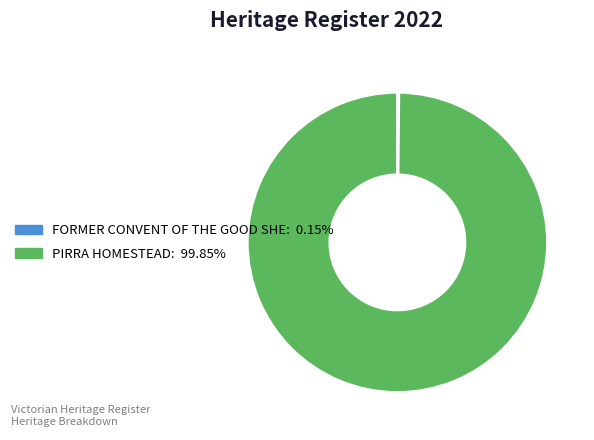

Is there a majority slice in this chart?

Yes